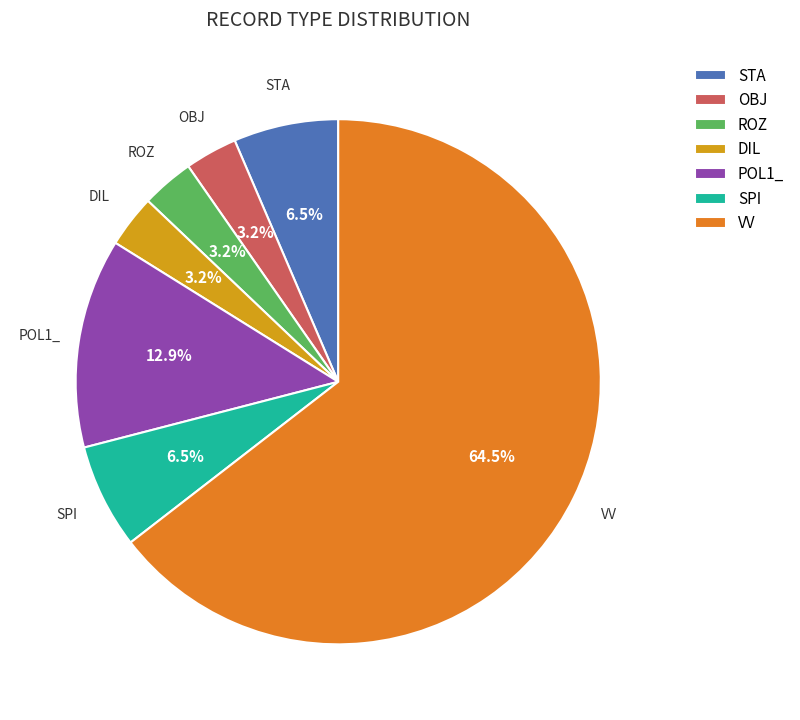

Which category has the biggest portion of the pie?

VV